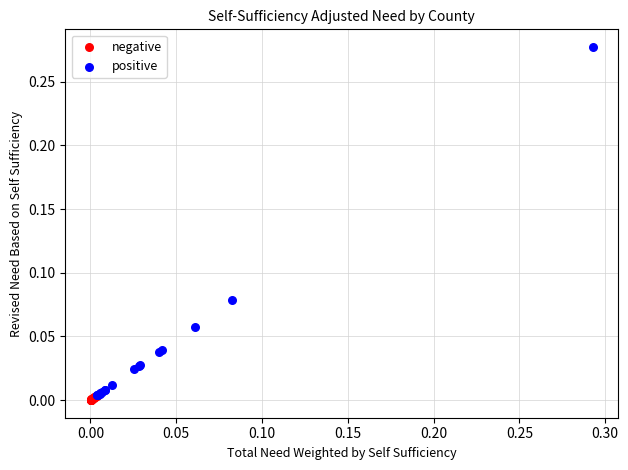

Which series has the widest spread of Y values?

positive